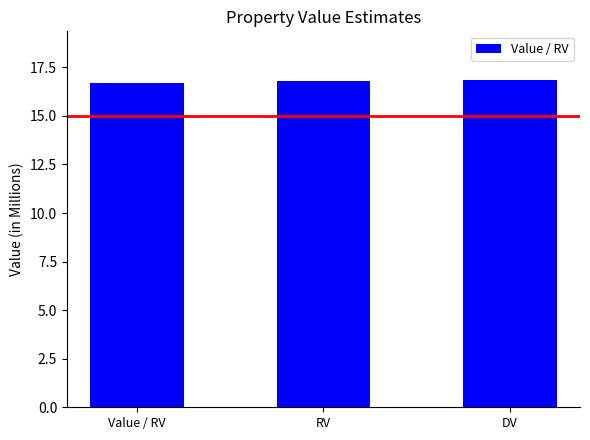

Reading left to right, list all the values displayed in this chart.

16.7	16.8	16.8